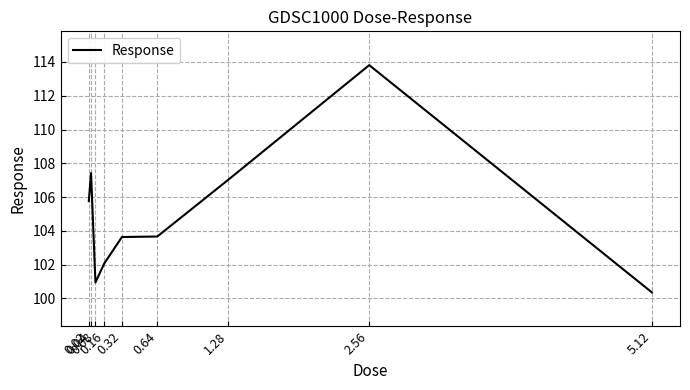

What is the maximum value shown in the chart?

113.8